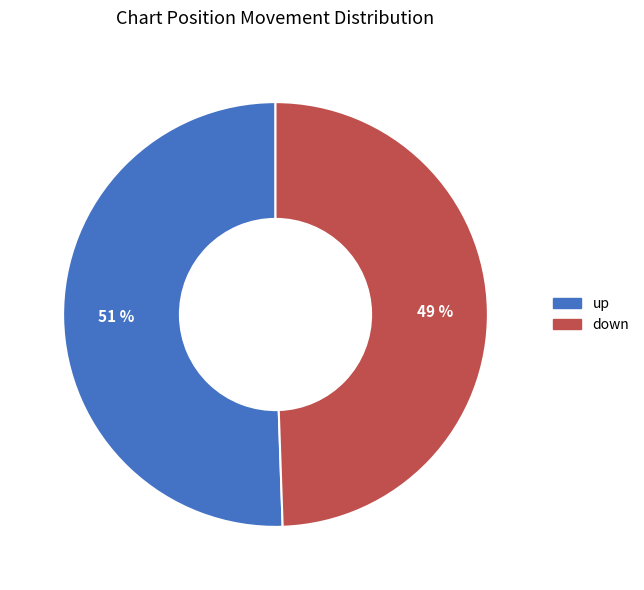

True or false: up accounts for 63% of the total.

False